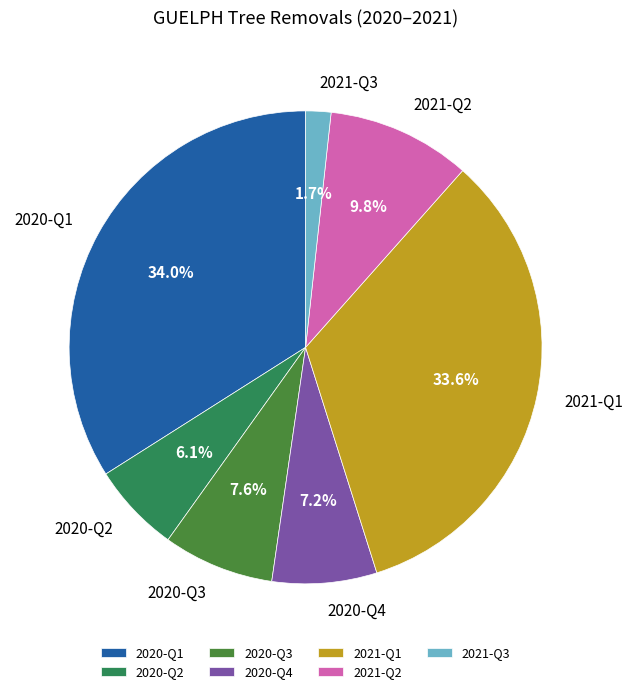

What is the smallest slice in the pie chart?

2021-Q3